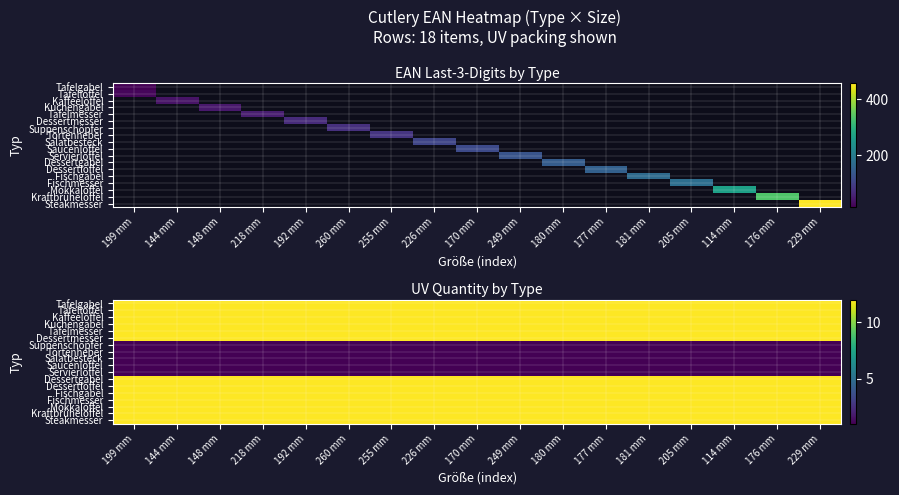

Is the value of Tafelmesser at 260 mm greater than the value of Kuchengabel at 249 mm?

No